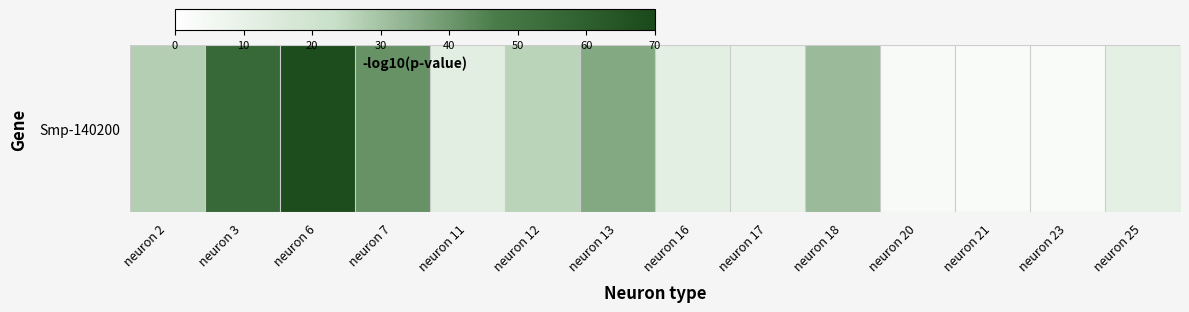

What is the sum of the values at neuron 13 and neuron 16?

47.6